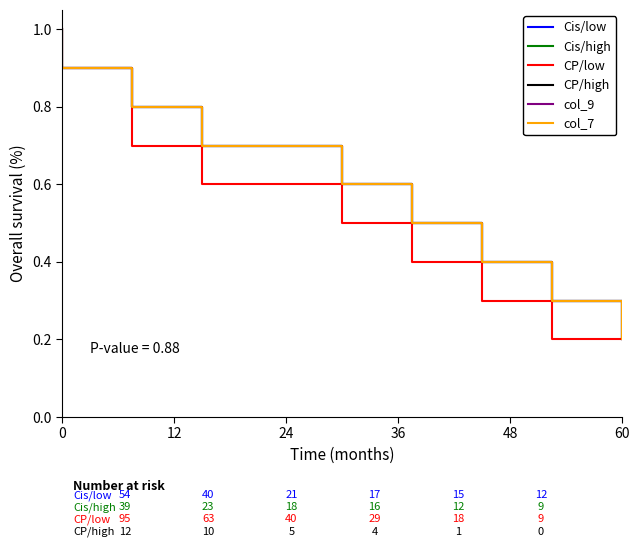

What is the lowest value of the Cis/low series?

0.2